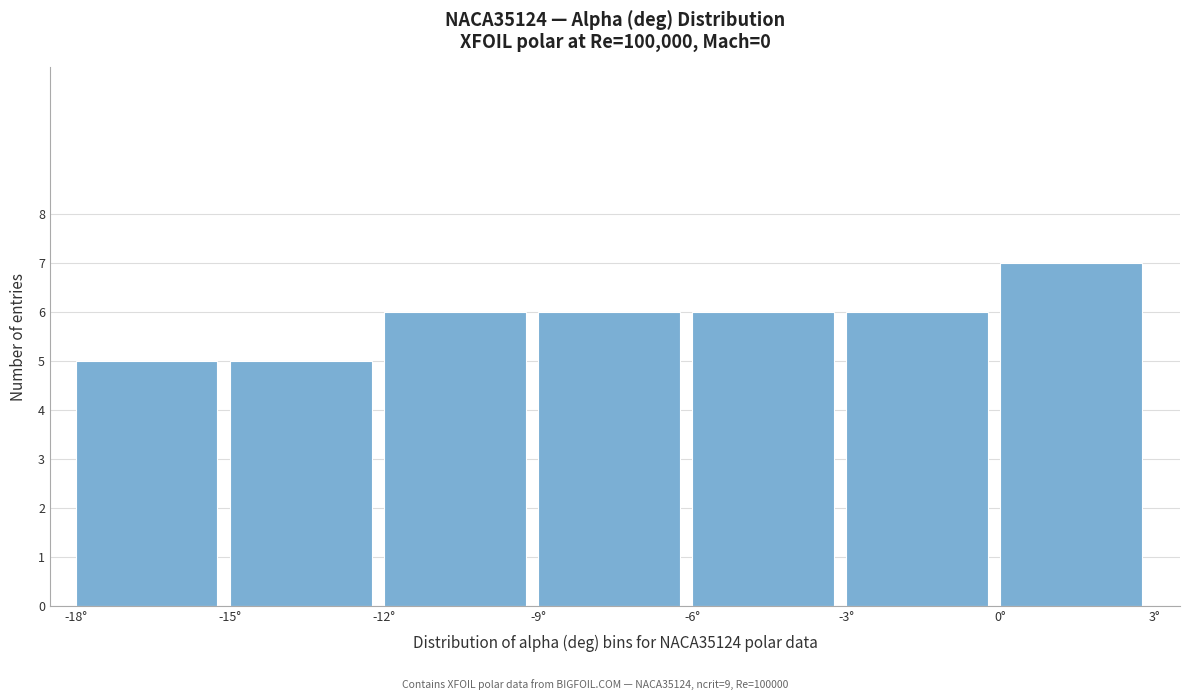

Reading left to right, list every bar in this chart as the range it spans on the x-axis followed by its height. The values are not printed on the chart, so give them approximately, as read against the axis.

-18 to -15: 5
-15 to -12: 5
-12 to -9: 6
-9 to -6: 6
-6 to -3: 6
-3 to 0: 6
0 to 3: 7